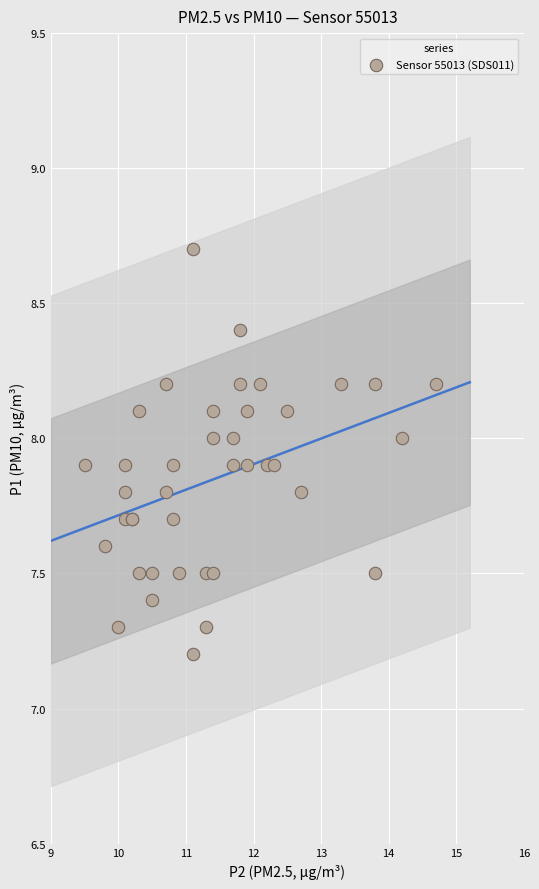

What Y value in the scatter plot is closest to 7?

7.2